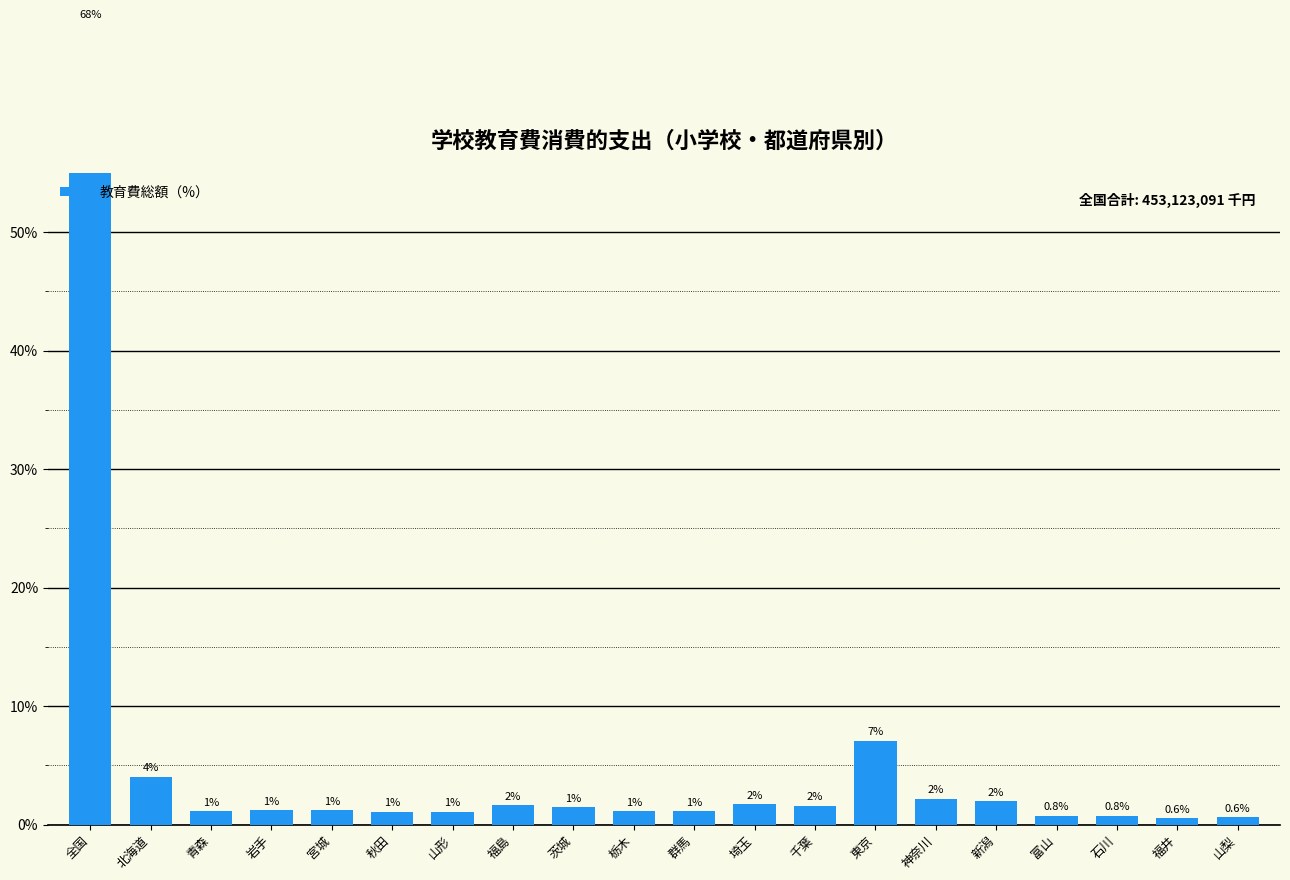

Reading right to left, what are all the values shown in this chart?

0.6	0.6	0.8	0.8	2.0	2.2	7.1	1.6	1.7	1.1	1.1	1.5	1.6	1.1	1.1	1.2	1.2	1.2	4.0	67.6